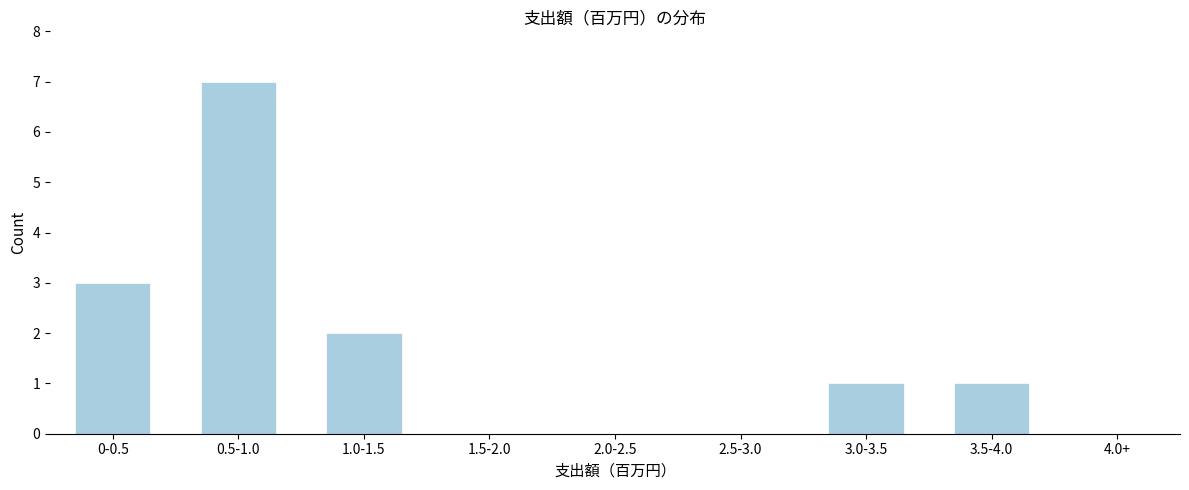

Reading left to right, transcribe all the data shown in this chart.

0-0.5=3	0.5-1.0=7	1.0-1.5=2	1.5-2.0=0	2.0-2.5=0	2.5-3.0=0	3.0-3.5=1	3.5-4.0=1	4.0+=0